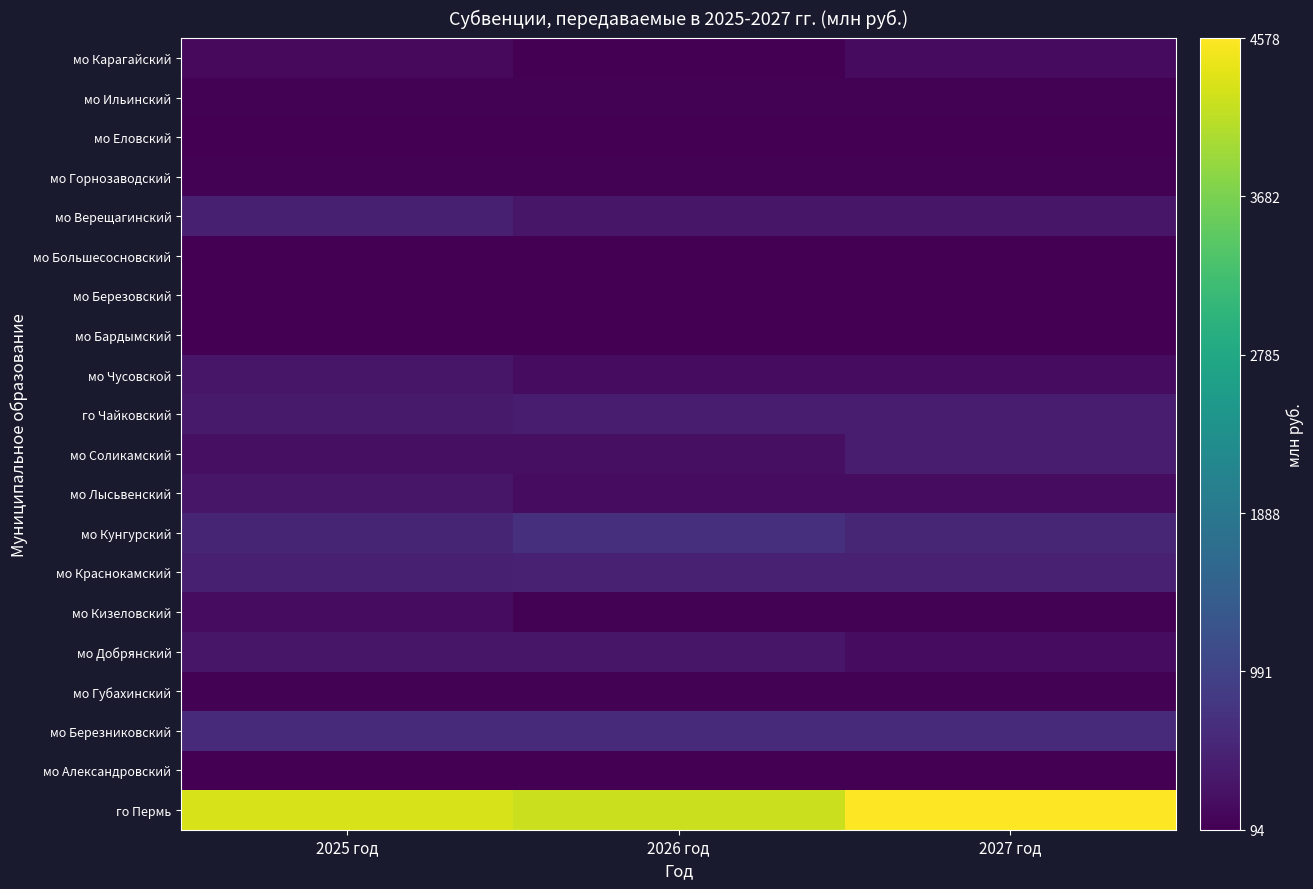

What is the smallest value displayed?

94.5